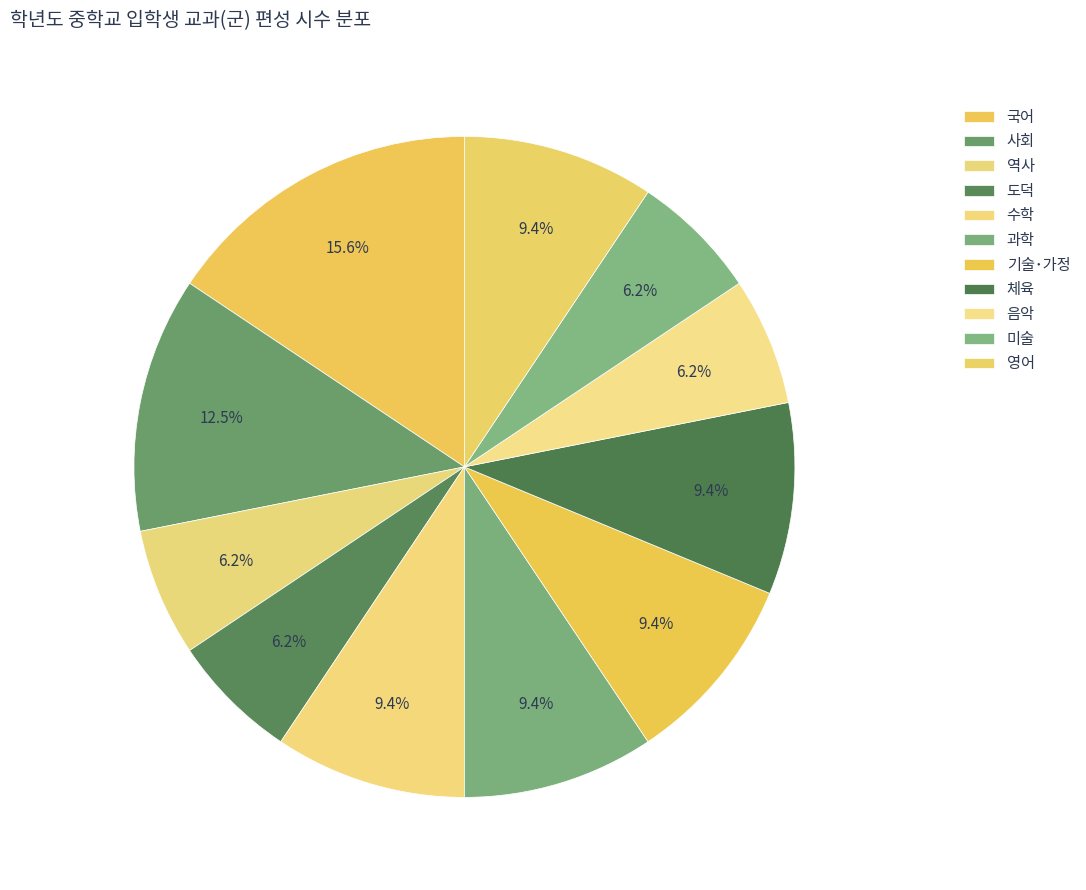

What is the largest slice in the pie chart?

국어